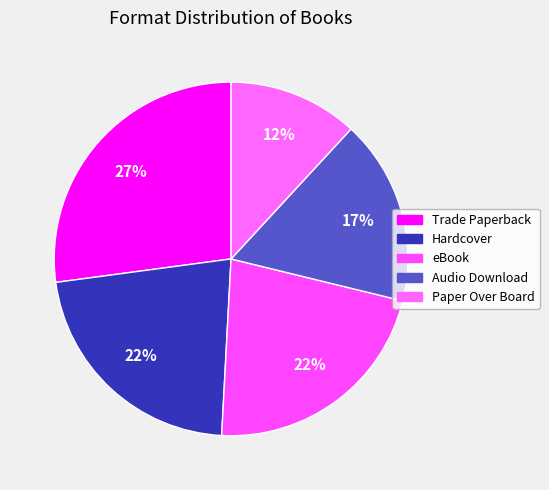

What is the total percentage of Paper Over Board and eBook?

33.9%